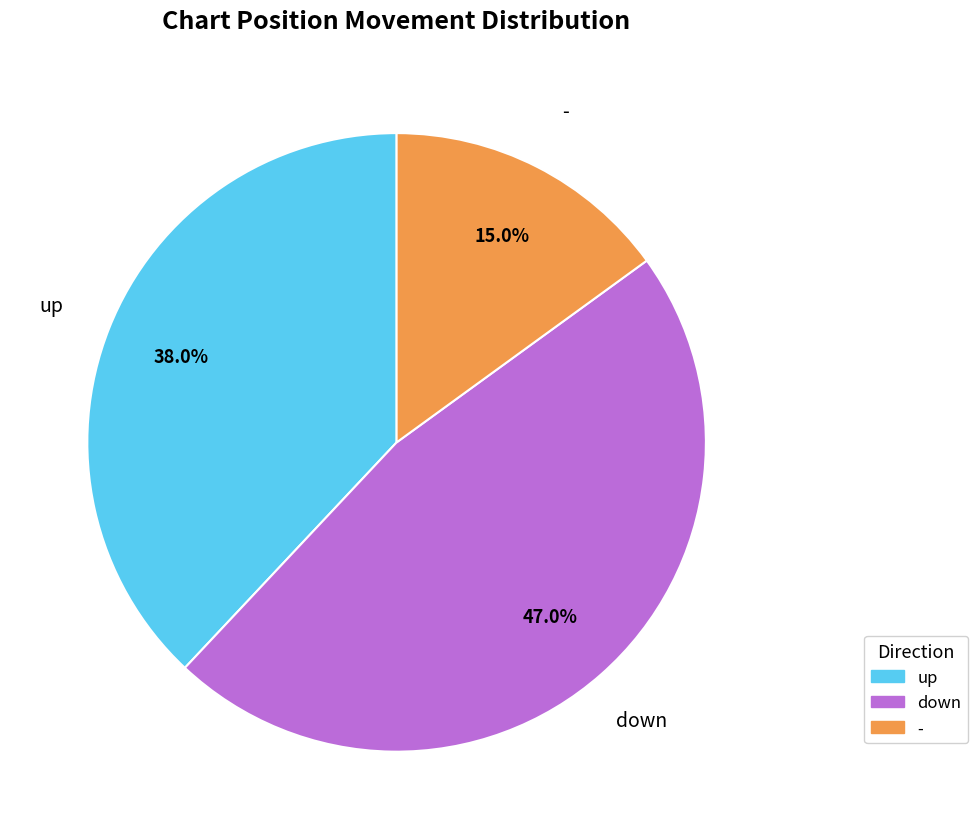

To the nearest percent, what percentage of the pie is up?

38%